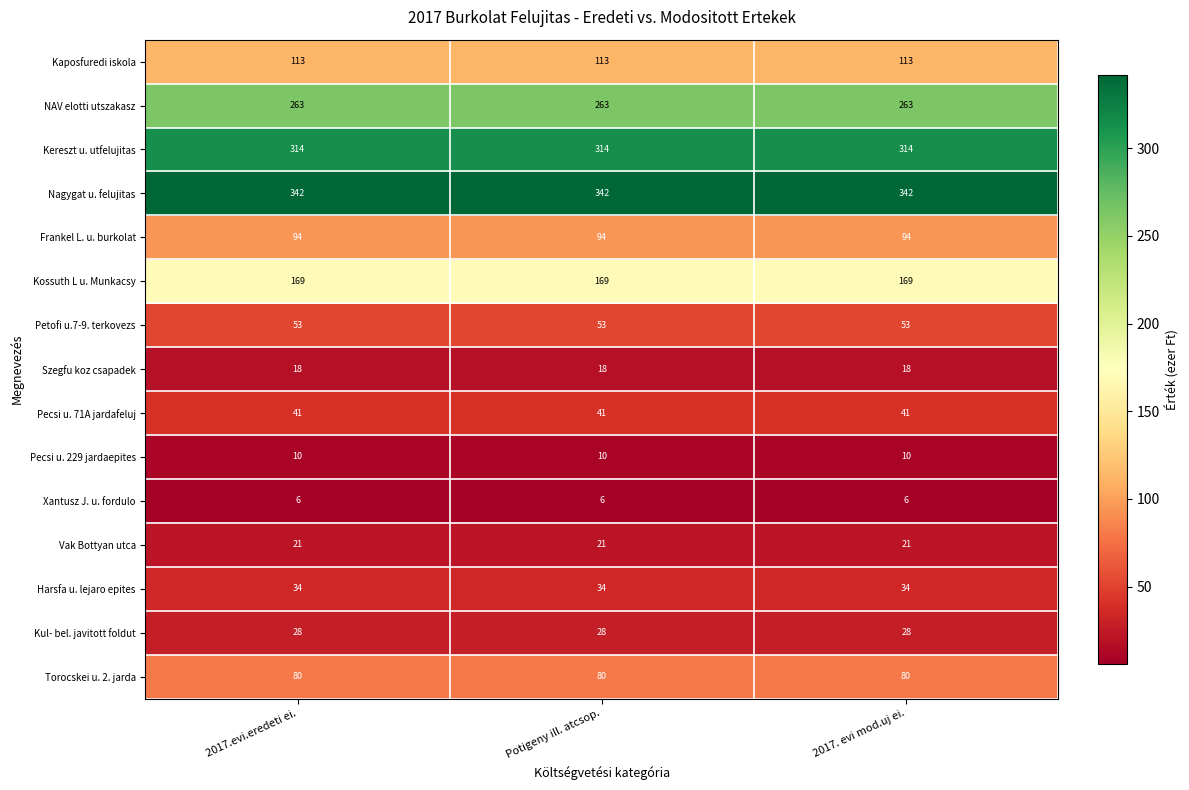

What is the greatest value displayed?

342